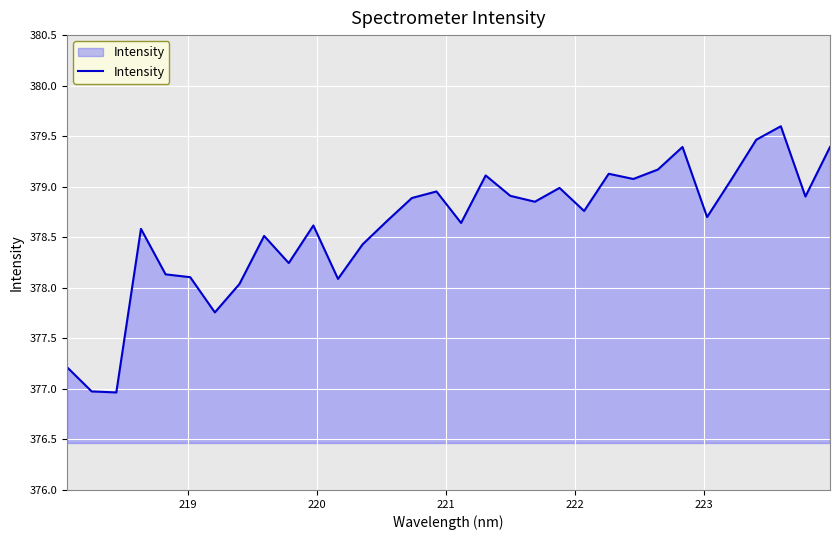

What is the minimum value shown in the chart?

377.0